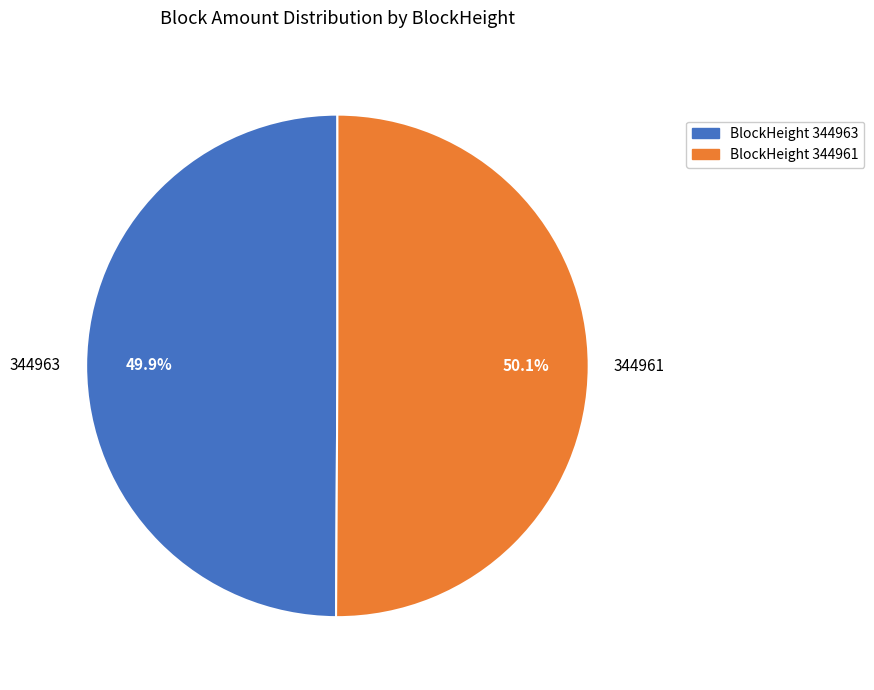

What is the ratio of the value at 344963 to the value at 344961?

1.0